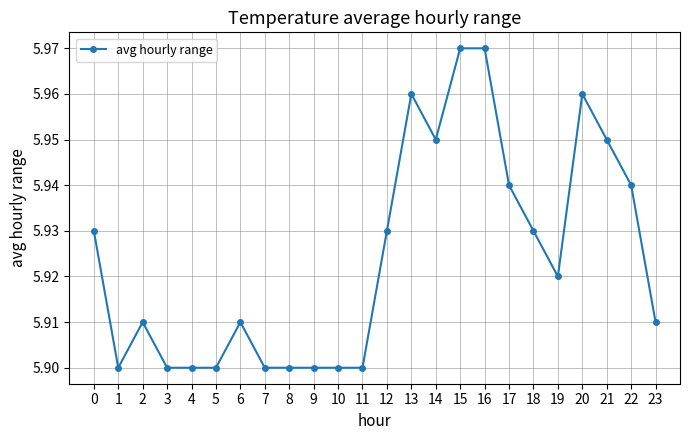

The chart shows a value of 10.6 at 8. True or false?

False